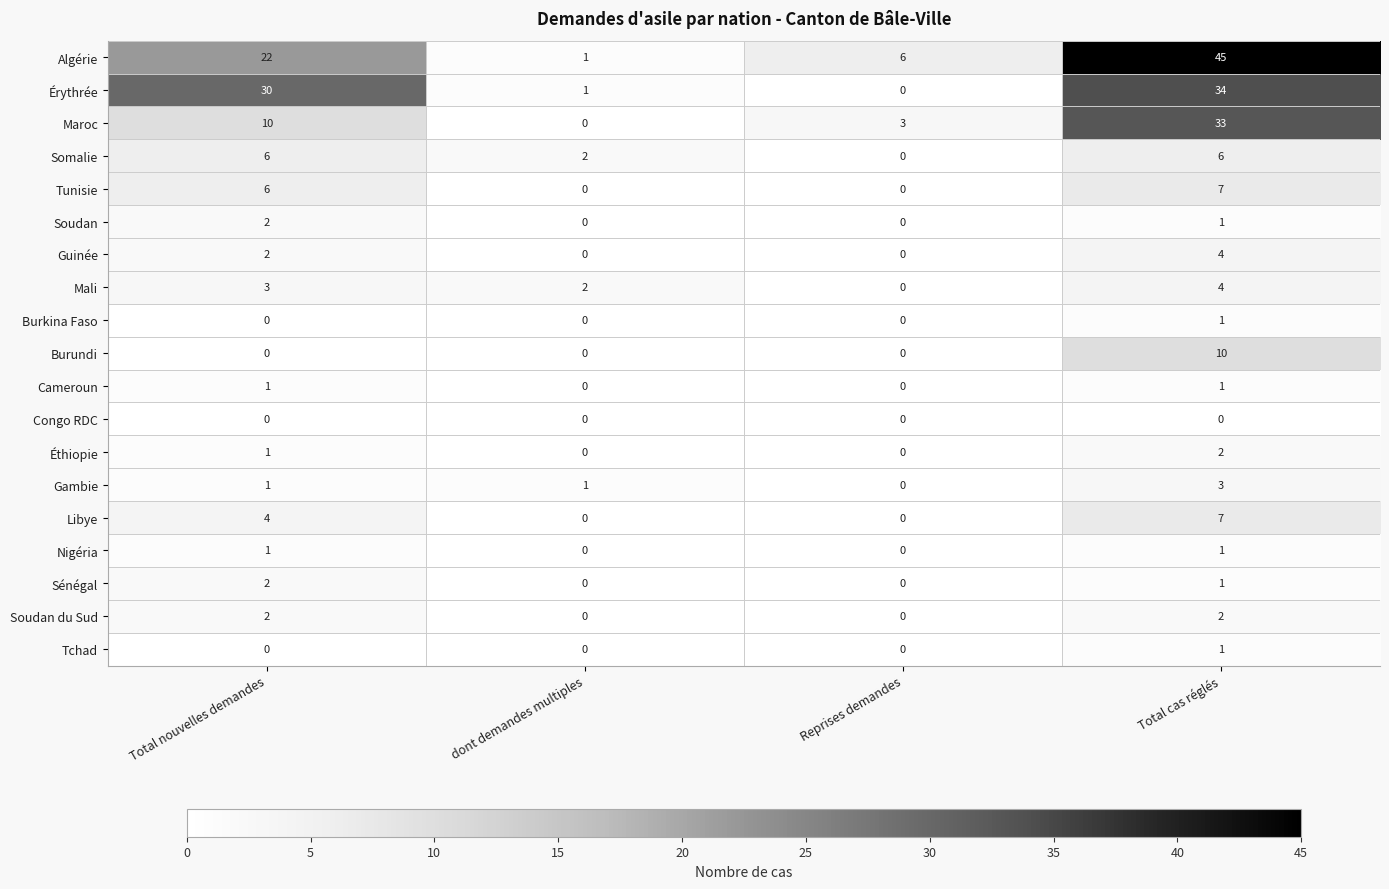

Rank the categories by Maroc value from lowest to highest.

dont demandes multiples, Reprises demandes, Total nouvelles demandes, Total cas réglés